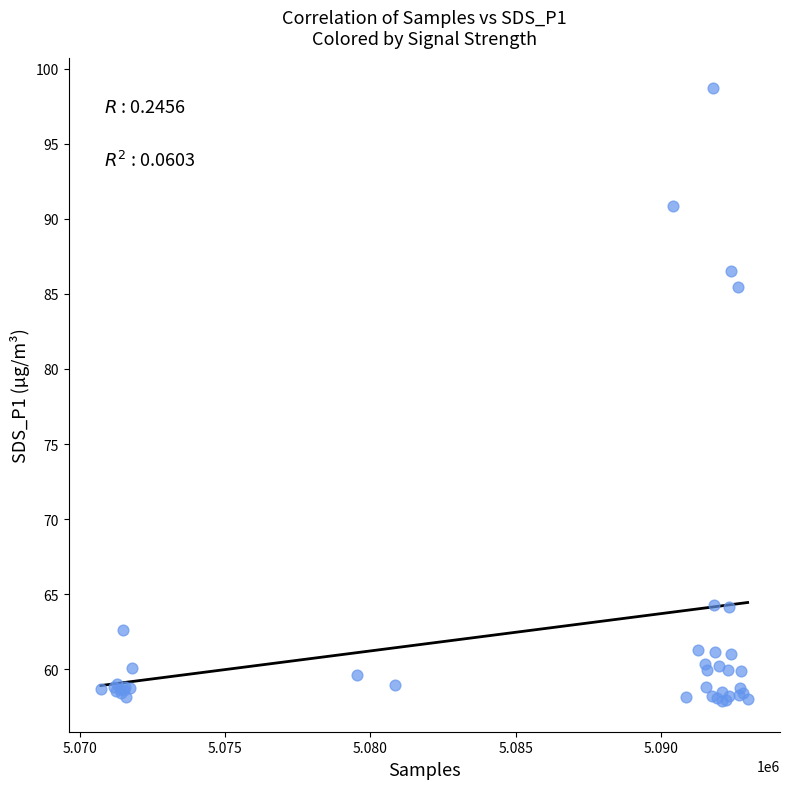

What Y value in the scatter plot is closest to 78?

85.5